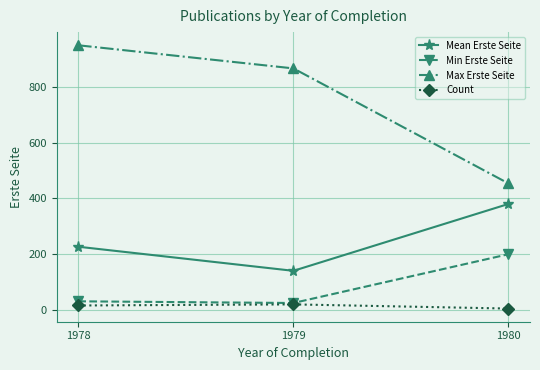

At which label does Max Erste Seite reach its peak?

1978